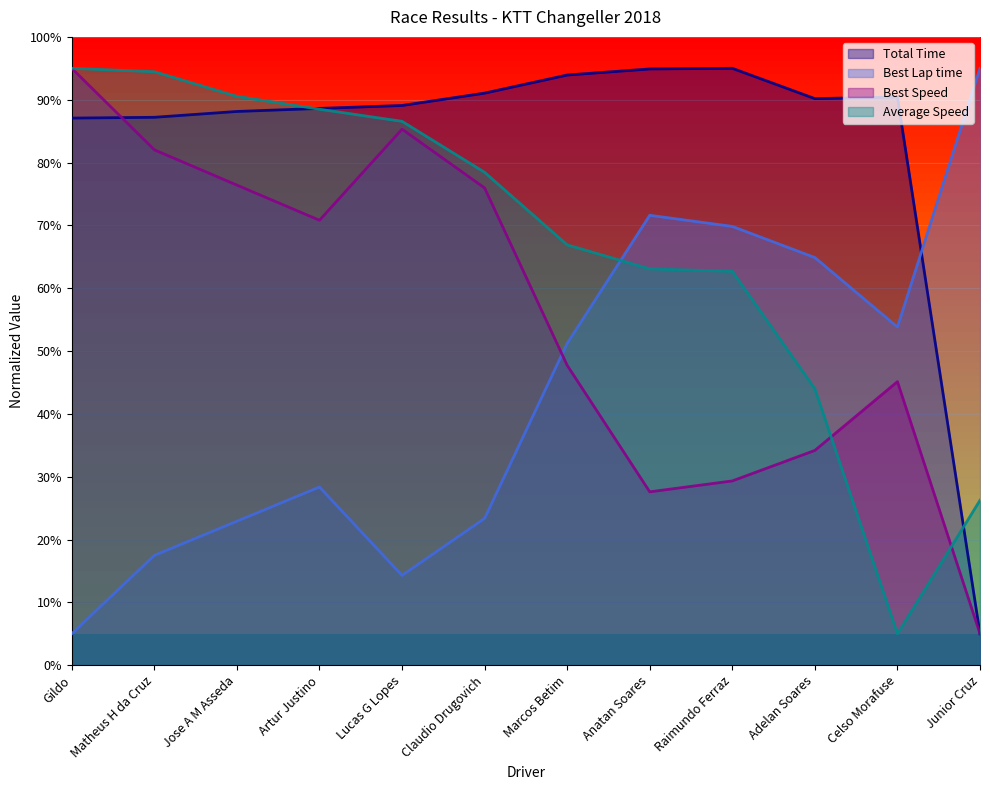

How many times do Best Speed and Total Time cross each other?

1